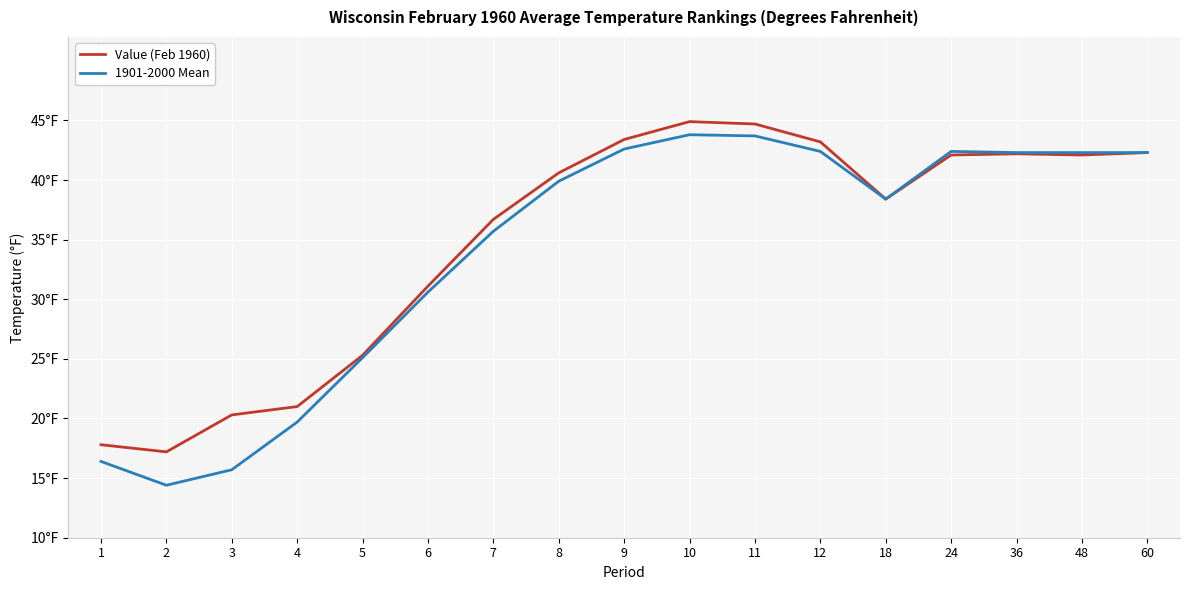

True or false: Value (Feb 1960) and 1901-2000 Mean intersect in this chart.

False